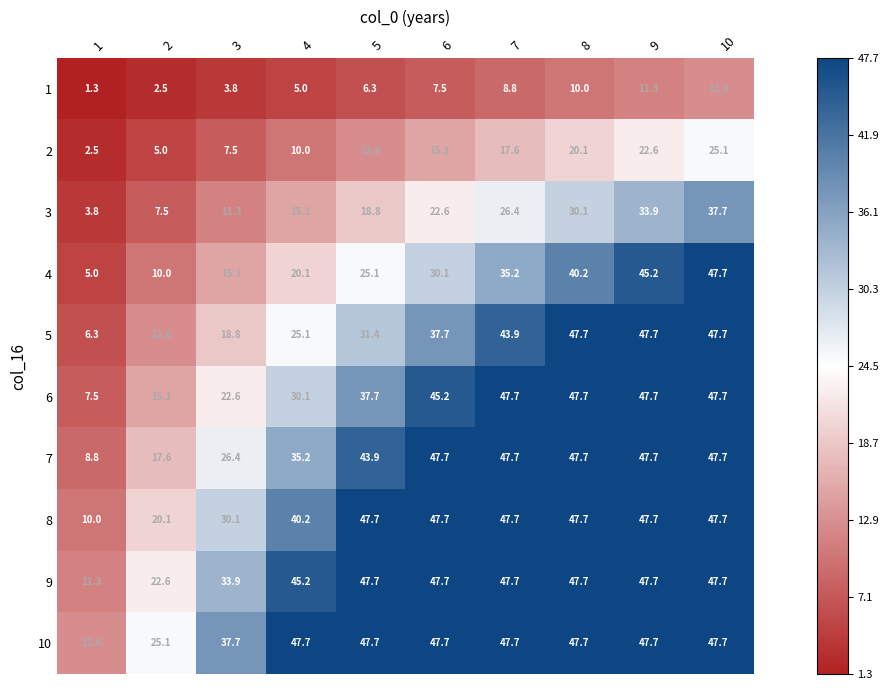

Which series has the largest range (max minus min)?

4